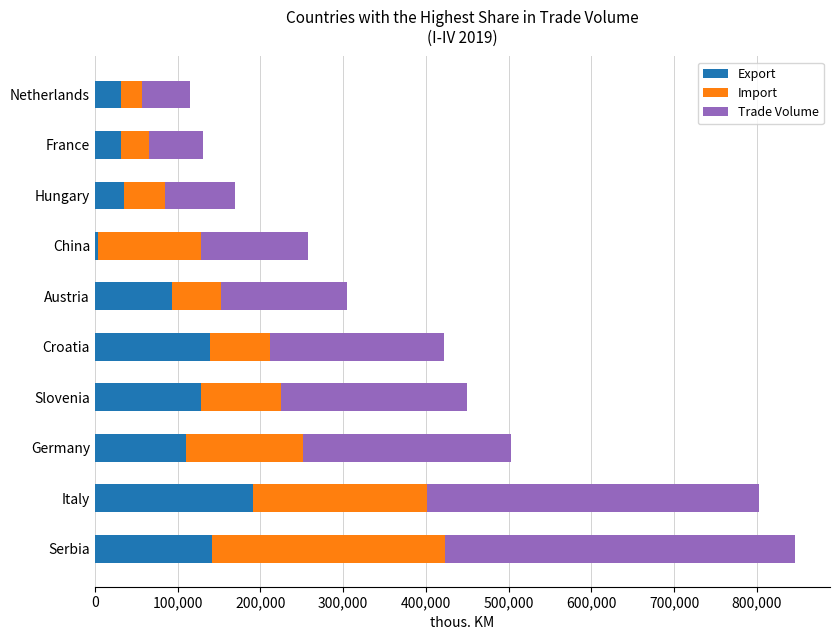

What is the total value across all series at Netherlands?

114681.0